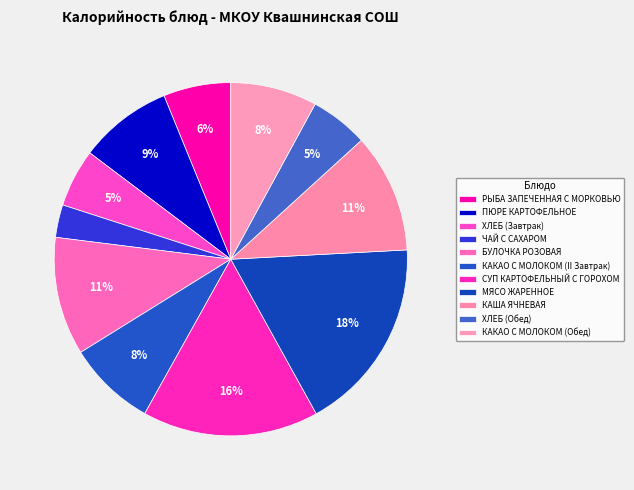

Does КАКАО С МОЛОКОМ (Обед) account for over 50% of the chart?

No